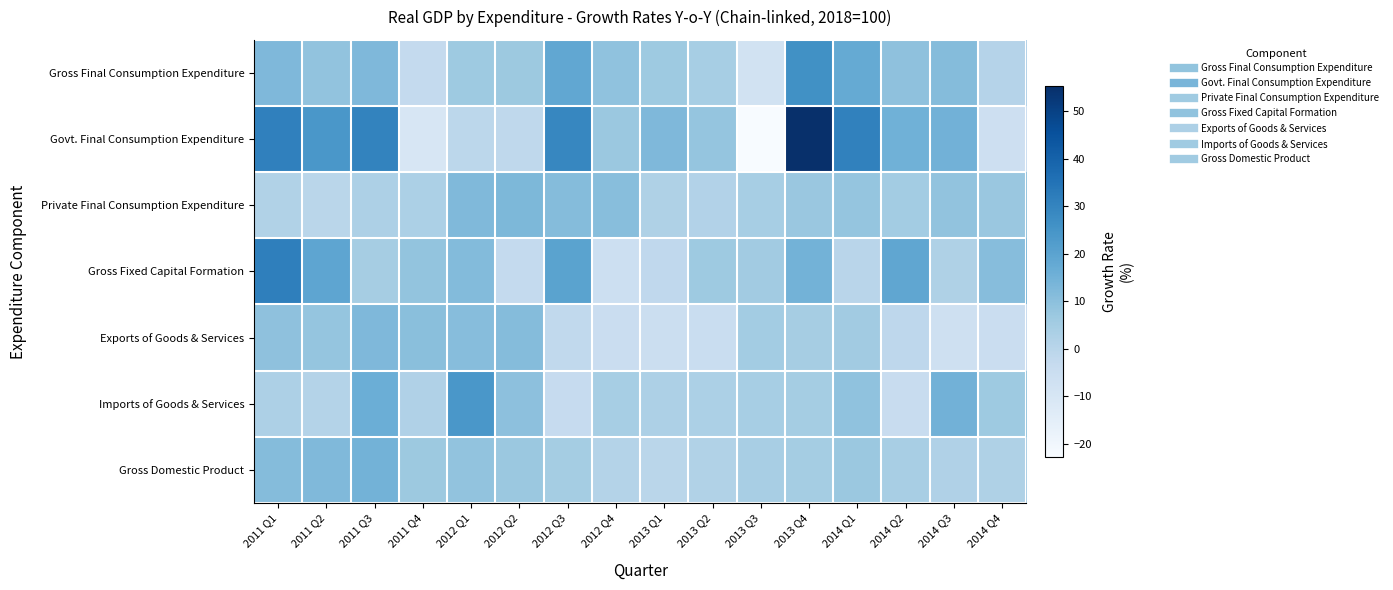

Reading left to right, what are all the values shown in this chart?

Gross Final Consumption Expenditure: 2011 Q1=12.6	2011 Q2=8.8	2011 Q3=12.4	2011 Q4=-2.7	2012 Q1=6.4	2012 Q2=6.8	2012 Q3=18.5	2012 Q4=9.1	2013 Q1=6.4	2013 Q2=4.2	2013 Q3=-7.8	2013 Q4=26.2	2014 Q1=17.8	2014 Q2=9.3	2014 Q3=11.1	2014 Q4=0.9
Govt. Final Consumption Expenditure: 2011 Q1=30.9	2011 Q2=24.1	2011 Q3=30.2	2011 Q4=-10.3	2012 Q1=-0.9	2012 Q2=-1.5	2012 Q3=29.2	2012 Q4=7.0	2013 Q1=12.3	2013 Q2=8.3	2013 Q3=-22.7	2013 Q4=55.2	2014 Q1=30.7	2014 Q2=15.2	2014 Q3=14.8	2014 Q4=-6.0
Private Final Consumption Expenditure: 2011 Q1=1.7	2011 Q2=-0.3	2011 Q3=2.7	2011 Q4=3.1	2012 Q1=12.0	2012 Q2=12.9	2012 Q3=11.1	2012 Q4=10.6	2013 Q1=2.4	2013 Q2=1.6	2013 Q3=4.3	2013 Q4=7.4	2014 Q1=8.2	2014 Q2=5.3	2014 Q3=8.9	2014 Q4=7.4
Gross Fixed Capital Formation: 2011 Q1=31.5	2011 Q2=19.1	2011 Q3=4.6	2011 Q4=8.5	2012 Q1=11.6	2012 Q2=-2.9	2012 Q3=20.1	2012 Q4=-5.8	2013 Q1=-1.9	2013 Q2=6.4	2013 Q3=5.6	2013 Q4=14.5	2014 Q1=-0.1	2014 Q2=18.9	2014 Q3=2.5	2014 Q4=11.1
Exports of Goods & Services: 2011 Q1=9.5	2011 Q2=8.3	2011 Q3=12.5	2011 Q4=10.3	2012 Q1=11.0	2012 Q2=11.3	2012 Q3=-2.0	2012 Q4=-4.8	2013 Q1=-5.4	2013 Q2=-4.5	2013 Q3=5.1	2013 Q4=4.4	2014 Q1=5.4	2014 Q2=-1.2	2014 Q3=-6.5	2014 Q4=-5.0
Imports of Goods & Services: 2011 Q1=2.8	2011 Q2=1.0	2011 Q3=16.1	2011 Q4=2.1	2012 Q1=24.0	2012 Q2=9.8	2012 Q3=-3.3	2012 Q4=4.2	2013 Q1=2.6	2013 Q2=2.9	2013 Q3=4.2	2013 Q4=4.9	2014 Q1=9.2	2014 Q2=-4.1	2014 Q3=14.8	2014 Q4=6.4
Gross Domestic Product: 2011 Q1=11.2	2011 Q2=12.3	2011 Q3=14.6	2011 Q4=6.6	2012 Q1=8.7	2012 Q2=7.1	2012 Q3=5.0	2012 Q4=1.2	2013 Q1=-0.3	2013 Q2=1.7	2013 Q3=3.8	2013 Q4=4.9	2014 Q1=6.8	2014 Q2=3.9	2014 Q3=2.1	2014 Q4=2.6